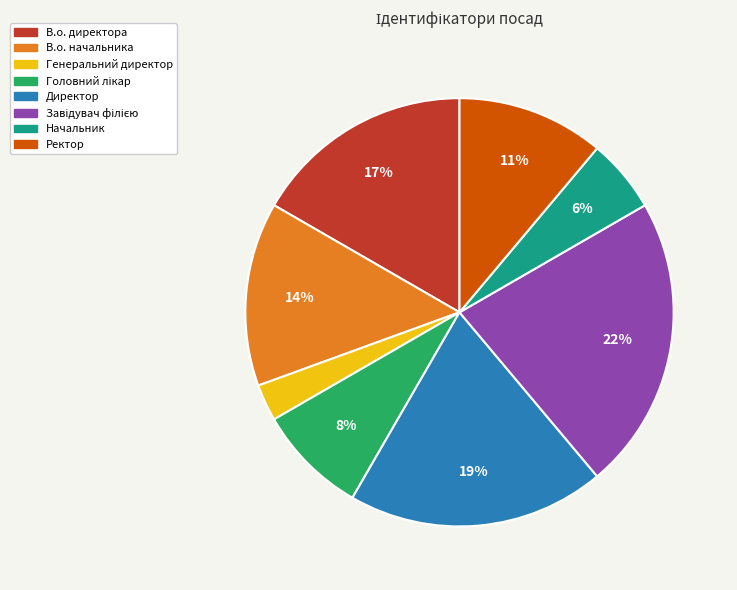

Is it true that В.о. директора is 17% of the pie?

True